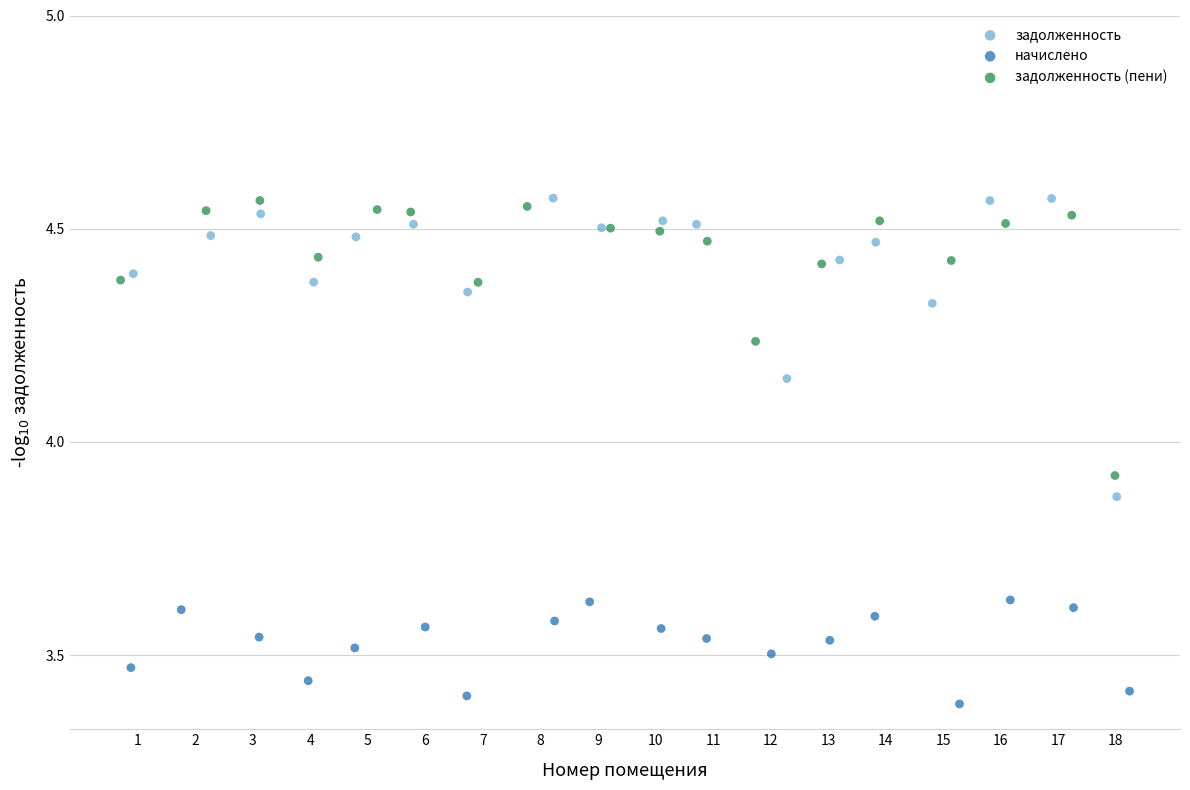

Which series reaches the minimum Y coordinate?

начислено